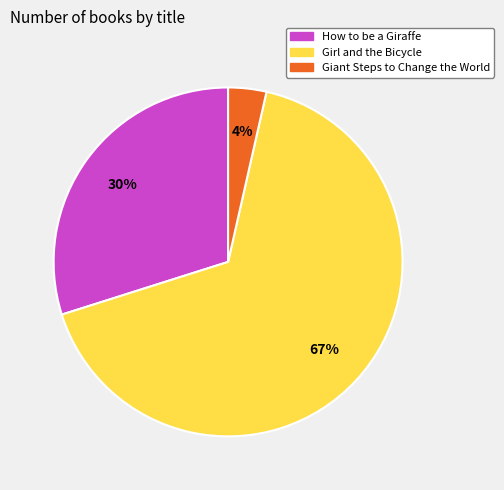

Combined, do Girl and the Bicycle and How to be a Giraffe account for over 50%?

Yes